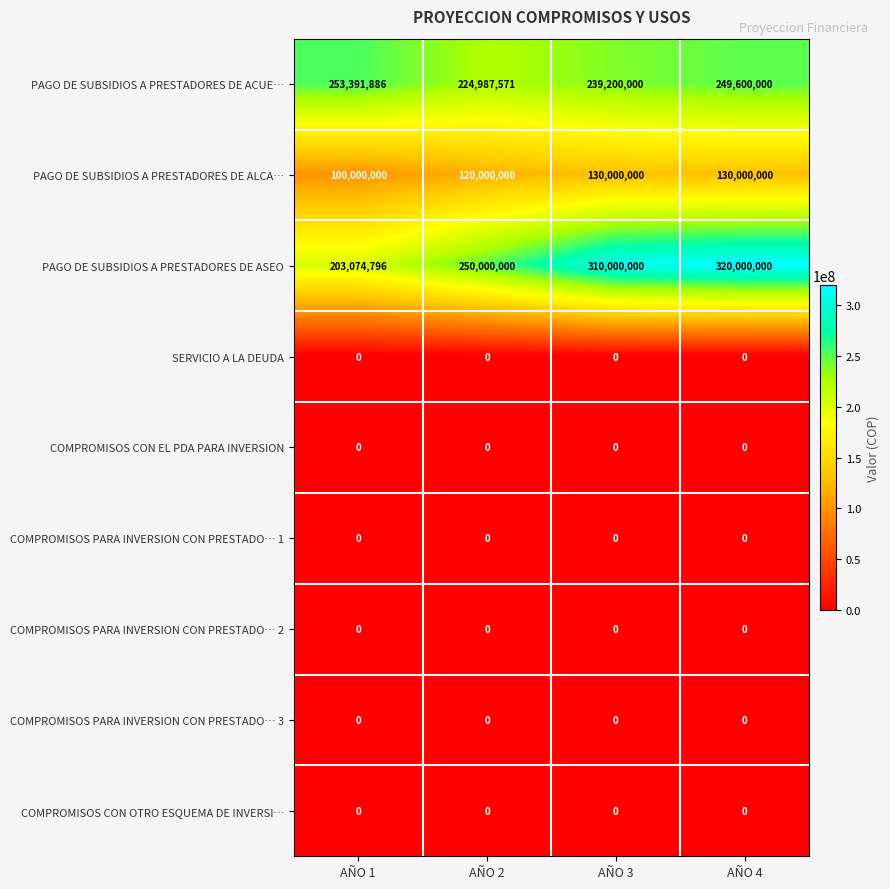

What value does the PAGO DE SUBSIDIOS A PRESTADORES DE ALCA… series have at AÑO 2?

120000000